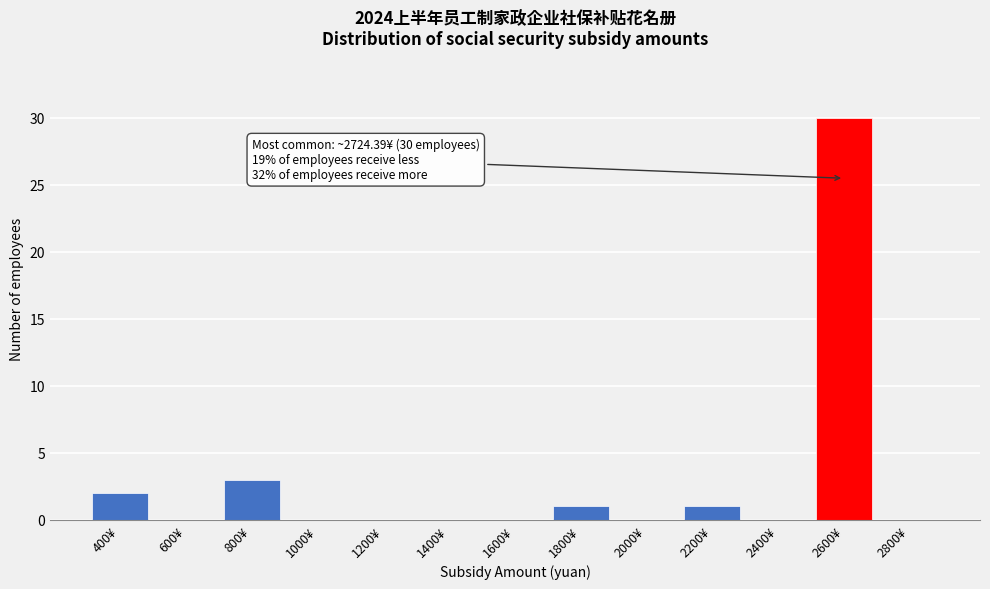

Reading left to right, what are all the values shown in this chart?

400¥=2	600¥=0	800¥=3	1000¥=0	1200¥=0	1400¥=0	1600¥=0	1800¥=1	2000¥=0	2200¥=1	2400¥=0	2600¥=30	2800¥=0